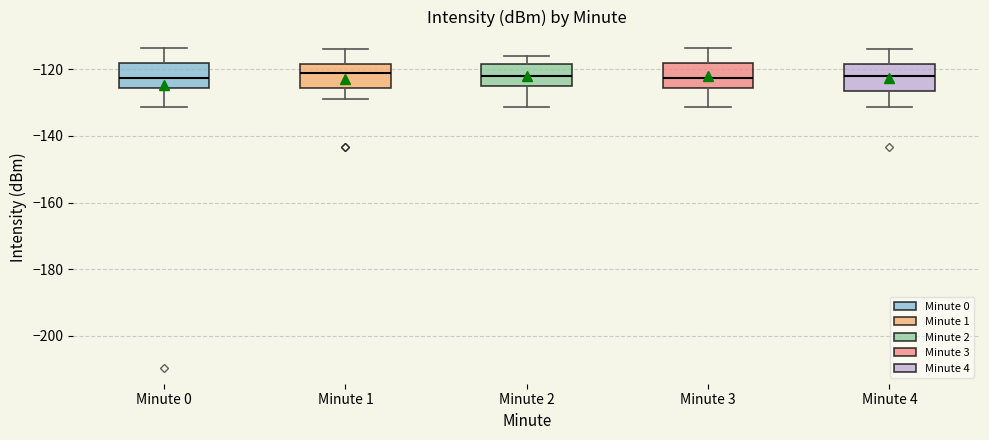

Reading left to right, transcribe this box plot: for each box, give where its median line is, the range the box spans, and where its two whiskers end, as read against the y-axis. The values are not printed on the chart, so give them approximately, as read against the axis.

Minute 0: median -122, box -126 to -118, whiskers -132 to -114
Minute 1: median -122, box -126 to -118, whiskers -128 to -114
Minute 2: median -122, box -126 to -118, whiskers -132 to -116
Minute 3: median -122, box -126 to -118, whiskers -132 to -114
Minute 4: median -122, box -126 to -118, whiskers -132 to -114